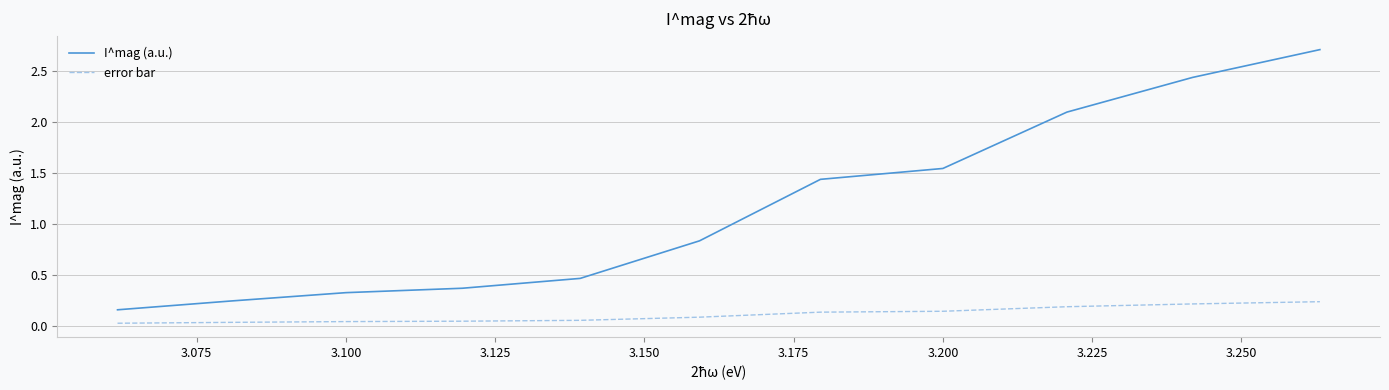

Which series has the largest range (max minus min)?

I^mag (a.u.)